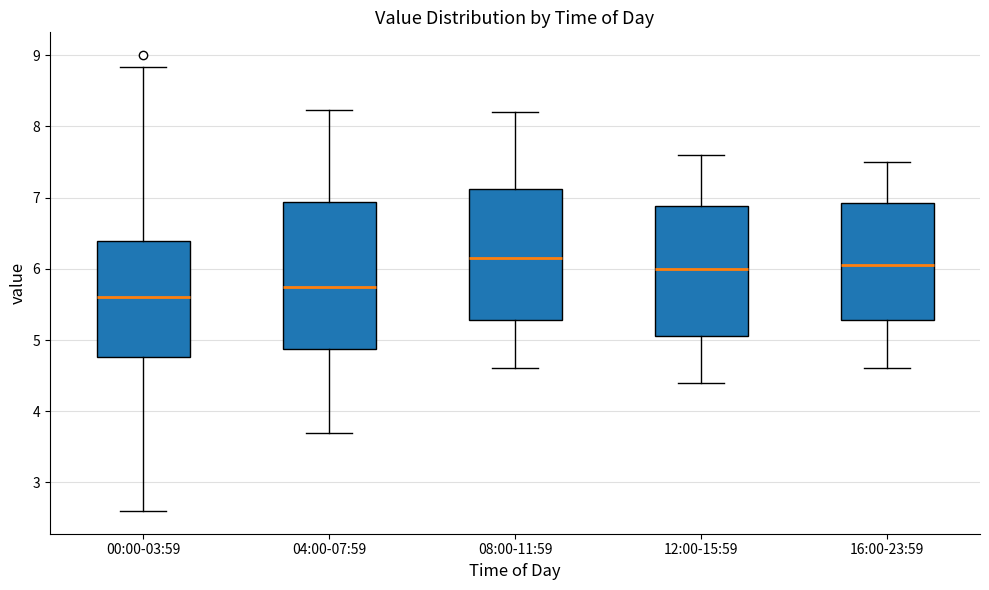

Reading left to right, read every box against the y-axis: the position of its median line, the range the box covers, and the ends of its whiskers. The values are not printed on the chart, so give them approximately, as read against the axis.

00:00-03:59: median 5.6, box 4.8 to 6.4, whiskers 2.6 to 8.8
04:00-07:59: median 5.8, box 4.9 to 6.9, whiskers 3.7 to 8.2
08:00-11:59: median 6.2, box 5.3 to 7.1, whiskers 4.6 to 8.2
12:00-15:59: median 6.0, box 5.1 to 6.9, whiskers 4.4 to 7.6
16:00-23:59: median 6.1, box 5.3 to 6.9, whiskers 4.6 to 7.5